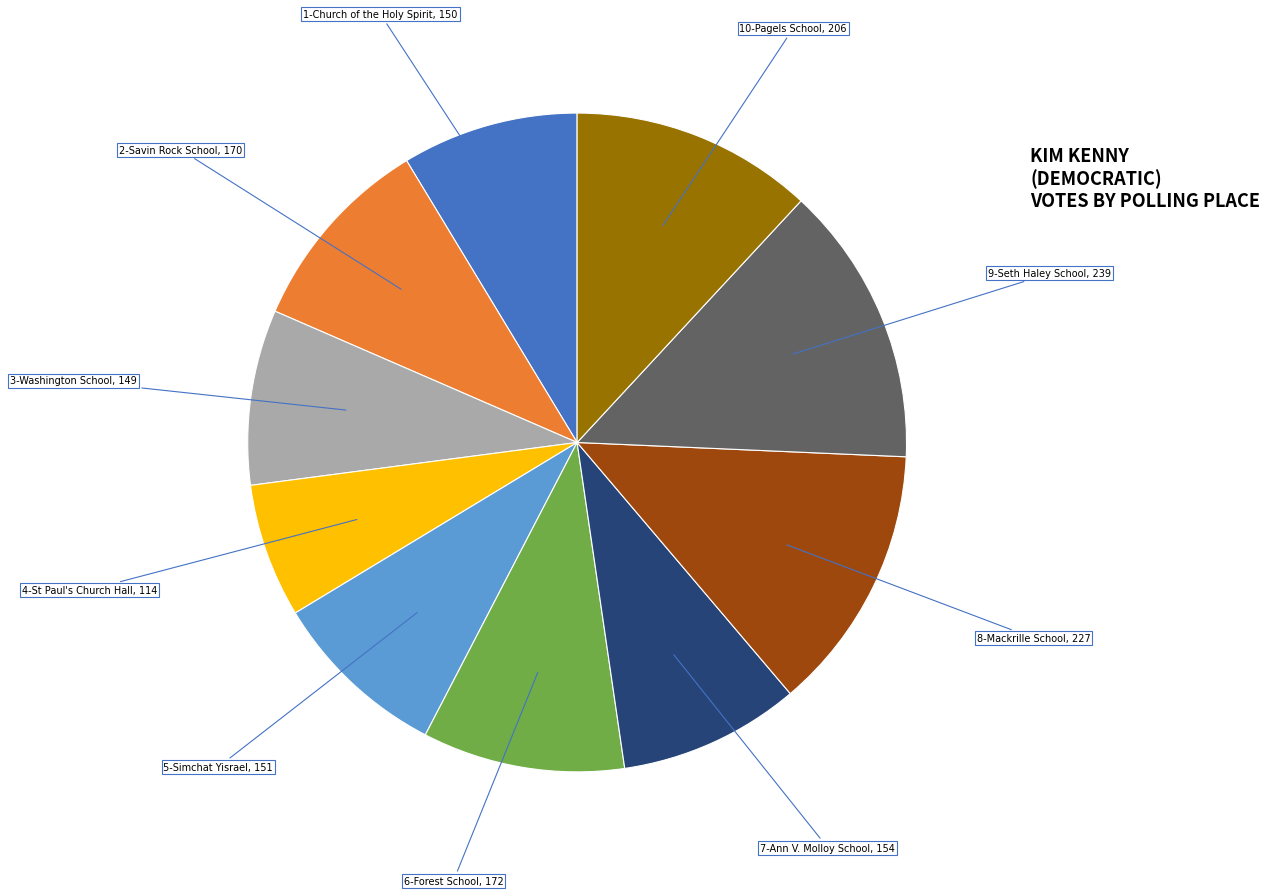

Is there a majority slice in this chart?

No